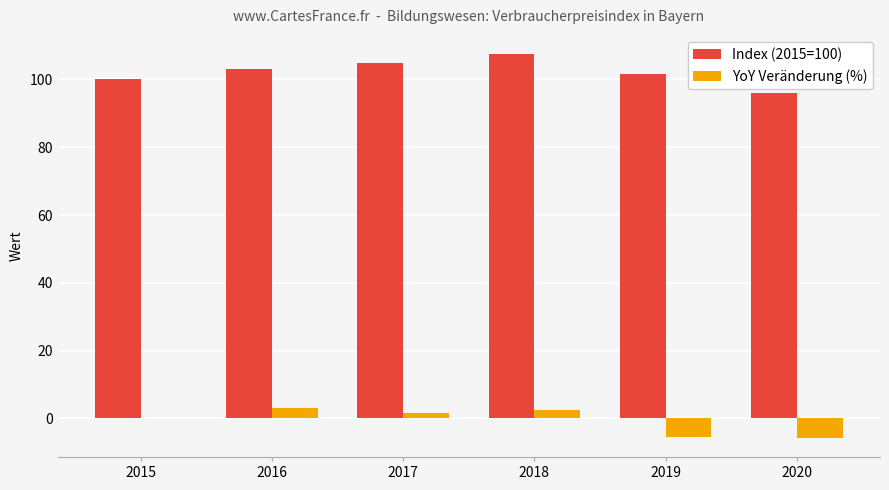

What is the total value across all series at 2018?

110.0